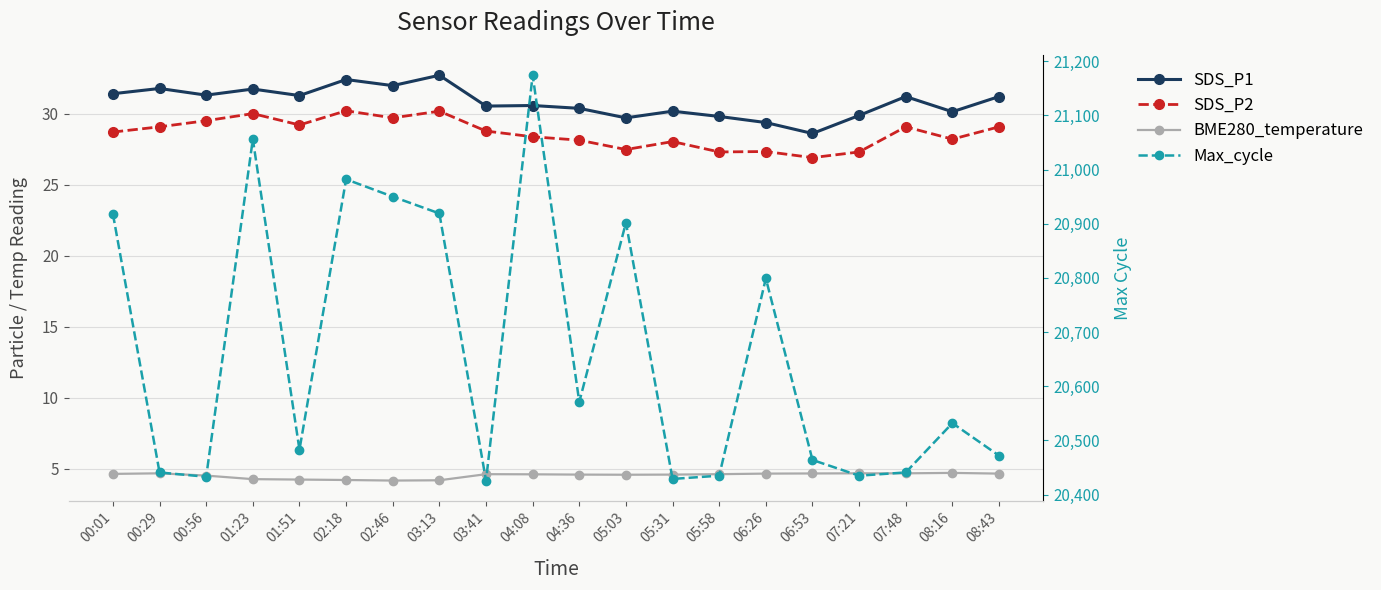

Between 02:46 and 05:03, which series saw the biggest shift?

Max_cycle